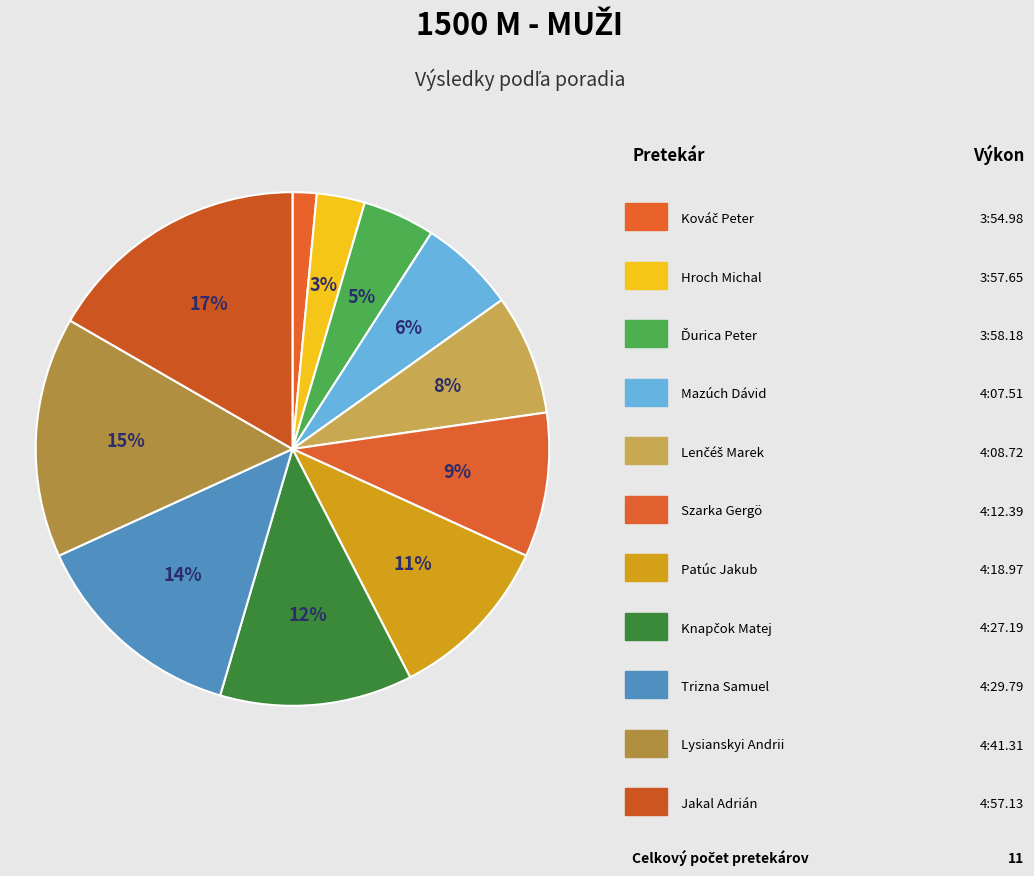

Count the number of slices in the pie.

11